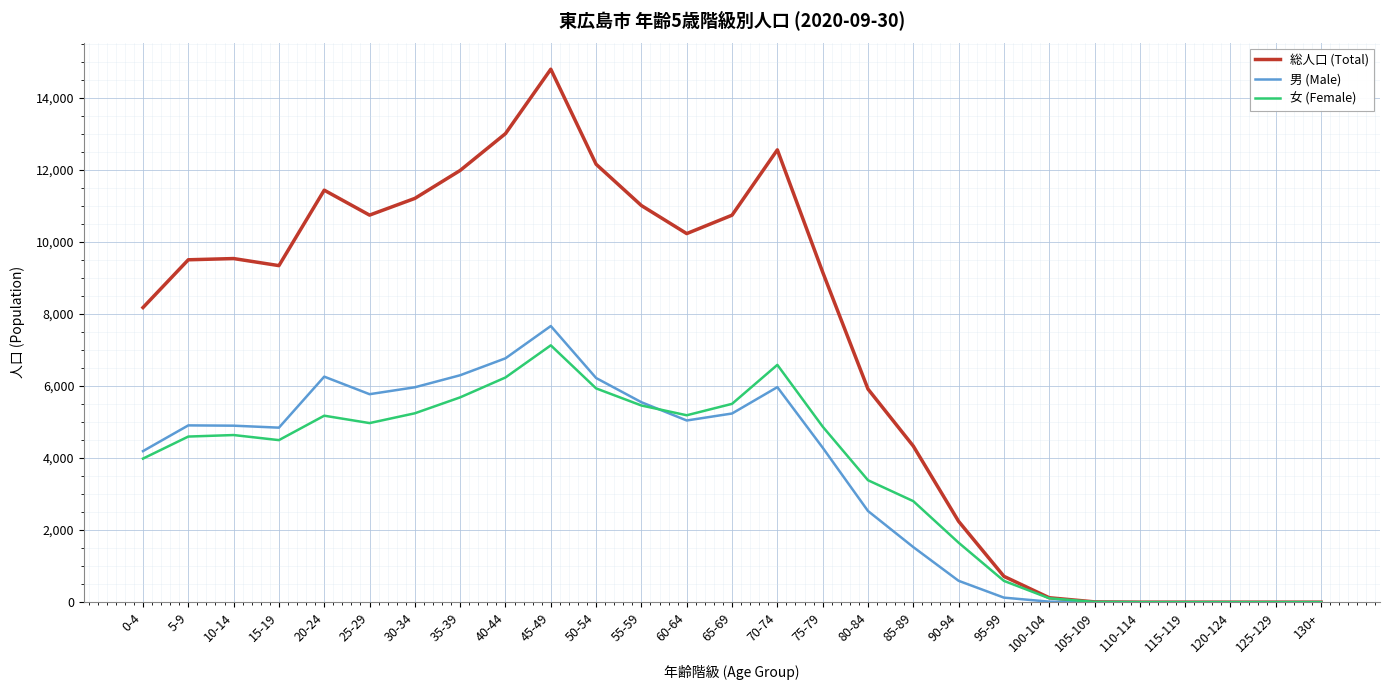

What is the maximum value shown in the chart?

14794